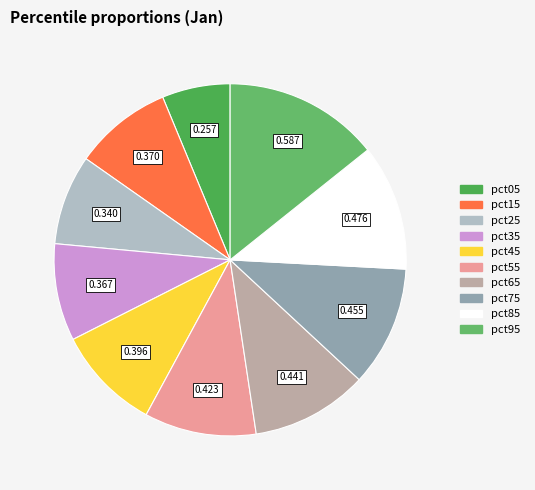

Which has a higher value, pct85 or pct55?

pct85